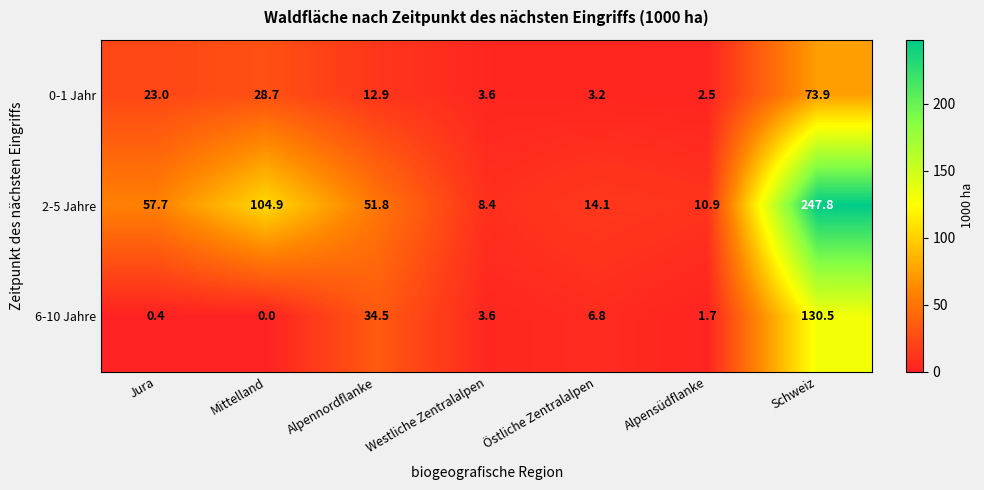

What is the difference between the highest and lowest values at Östliche Zentralalpen?

10.9